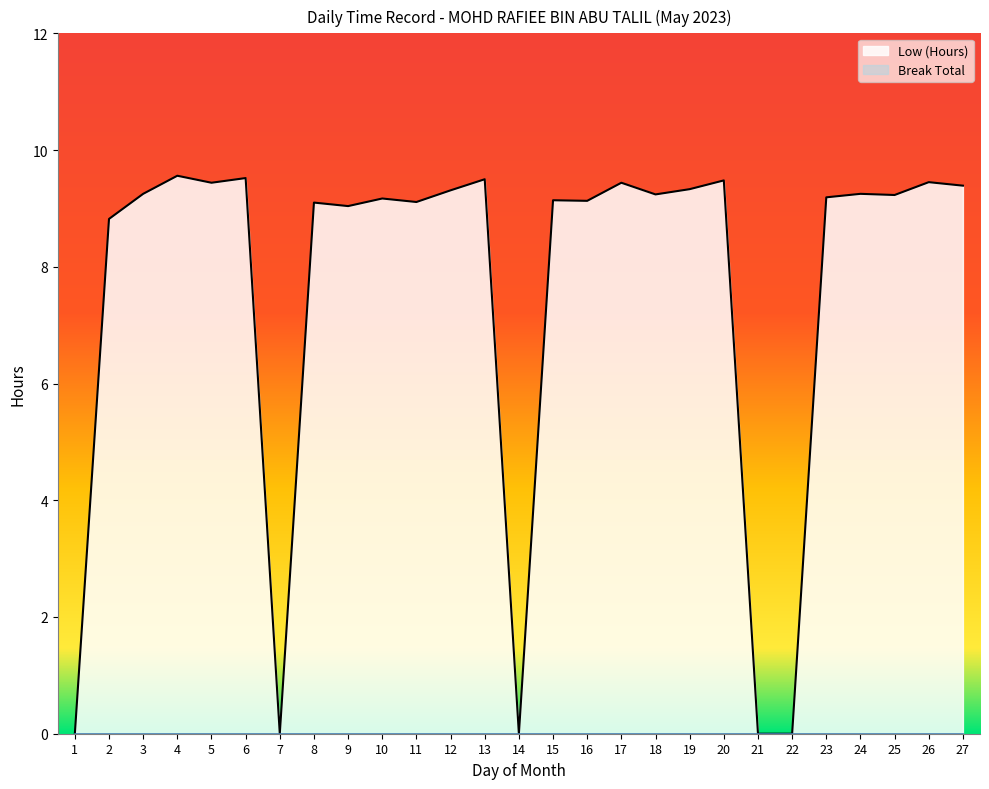

Reading left to right, list all the values displayed in this chart.

1=0.0	2=8.8	3=9.2	4=9.6	5=9.4	6=9.5	7=0.0	8=9.1	9=9.0	10=9.2	11=9.1	12=9.3	13=9.5	14=0.0	15=9.1	16=9.1	17=9.4	18=9.2	19=9.3	20=9.5	21=0.0	22=0.0	23=9.2	24=9.2	25=9.2	26=9.4	27=9.4